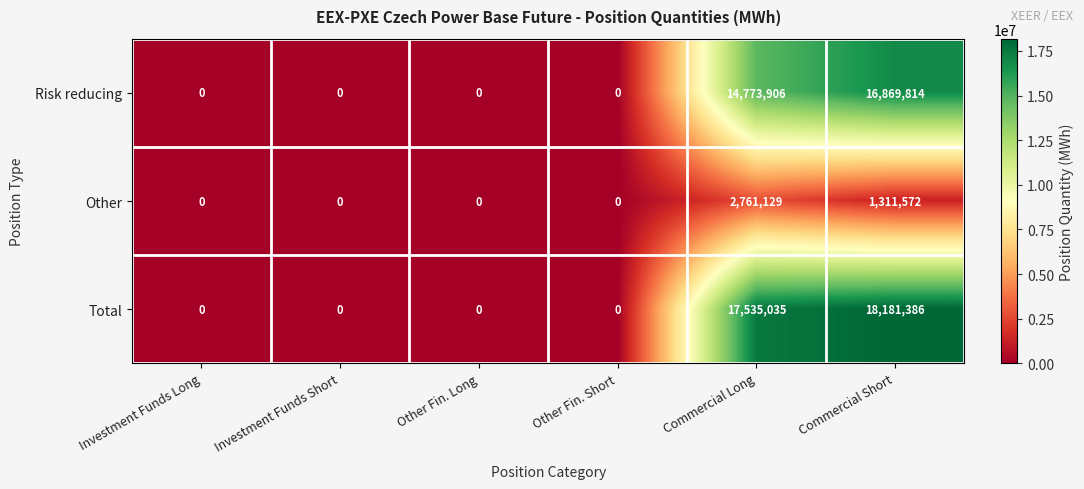

Which series has the largest total across all categories?

Total